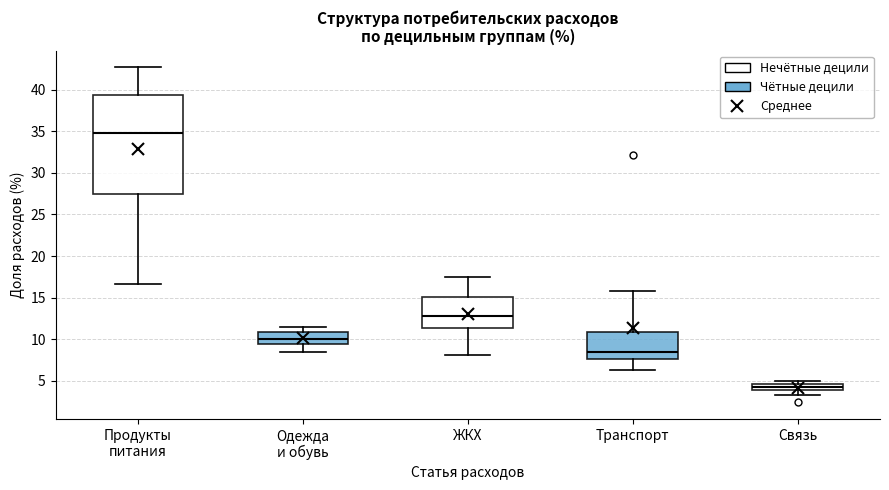

Which box is the tallest, from its lower edge to its upper edge?

Продукты питания